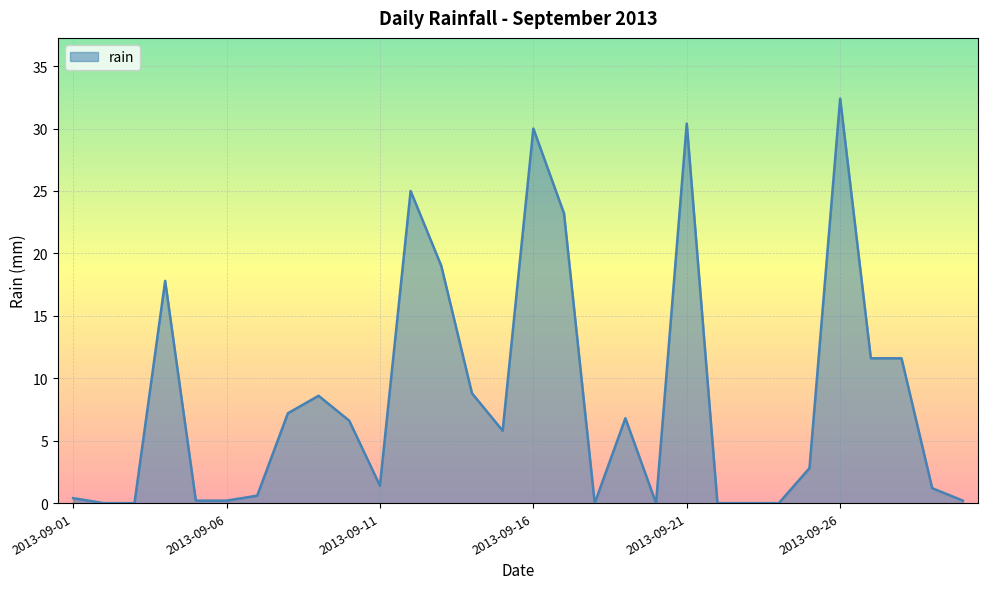

What is the greatest value displayed?

32.4